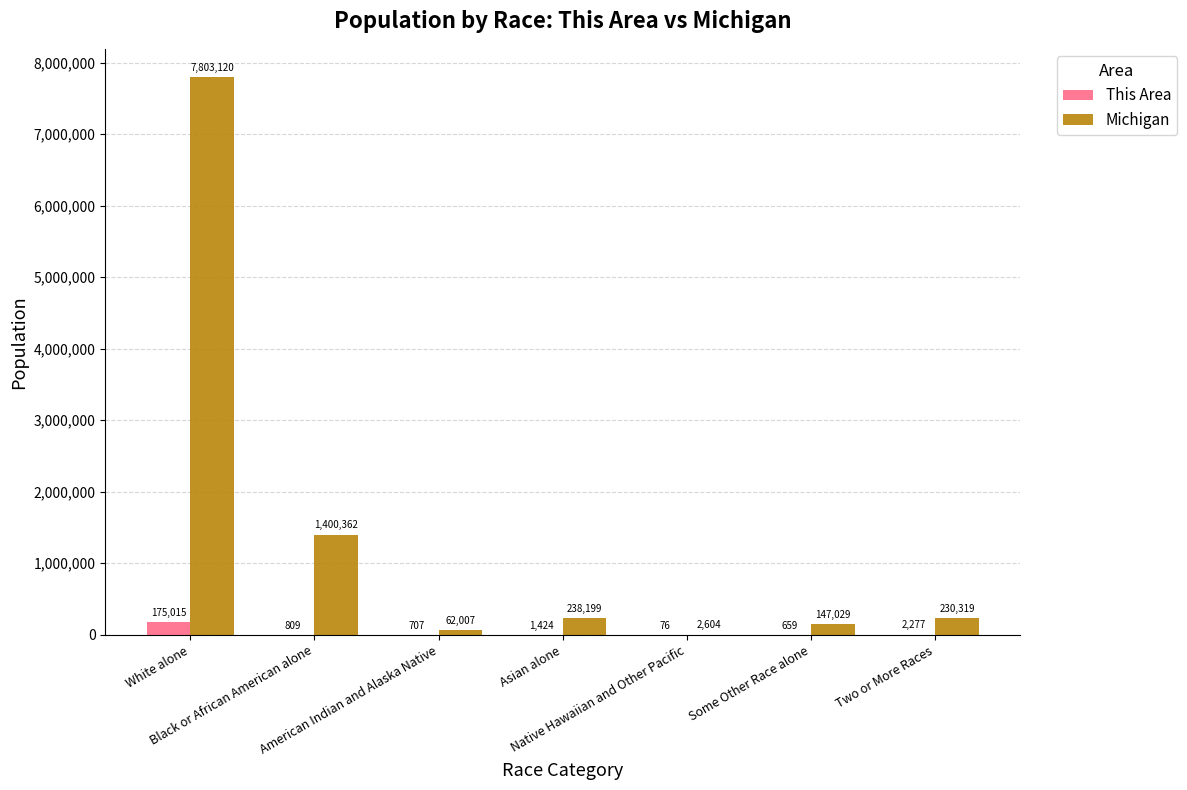

What is the maximum value for Michigan?

7803120